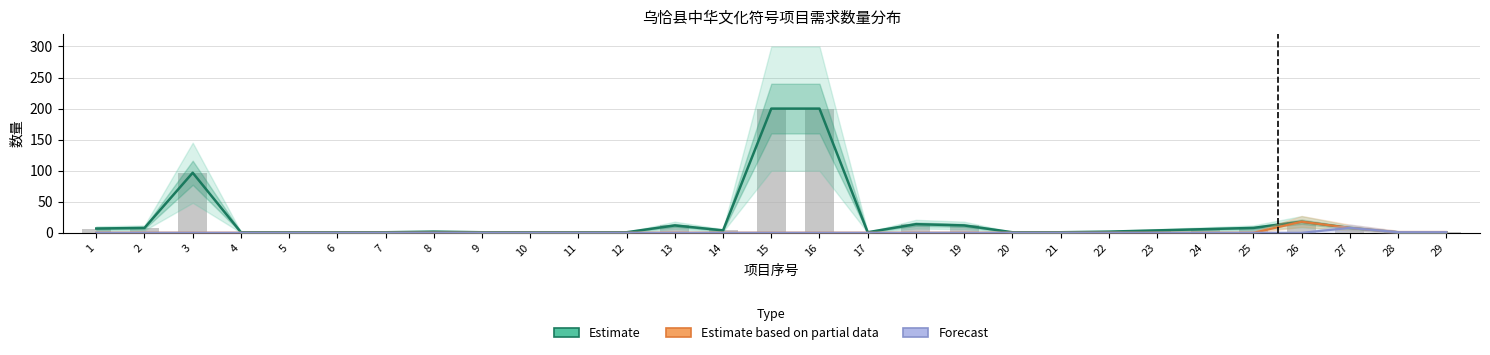

True or false: Forecast has a value of -3.7 at 5.

False